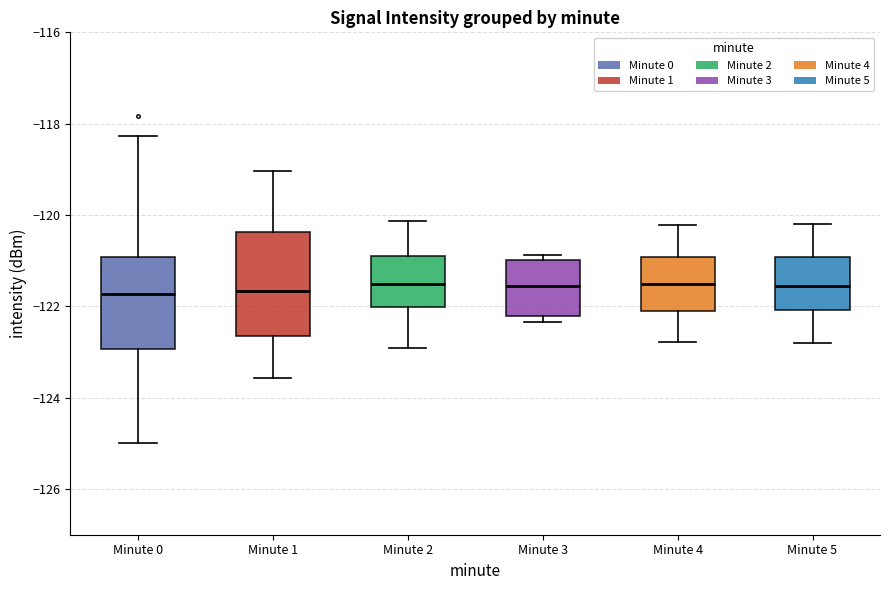

Comparing the boxes themselves (not the whiskers), which one is the tallest?

Minute 1